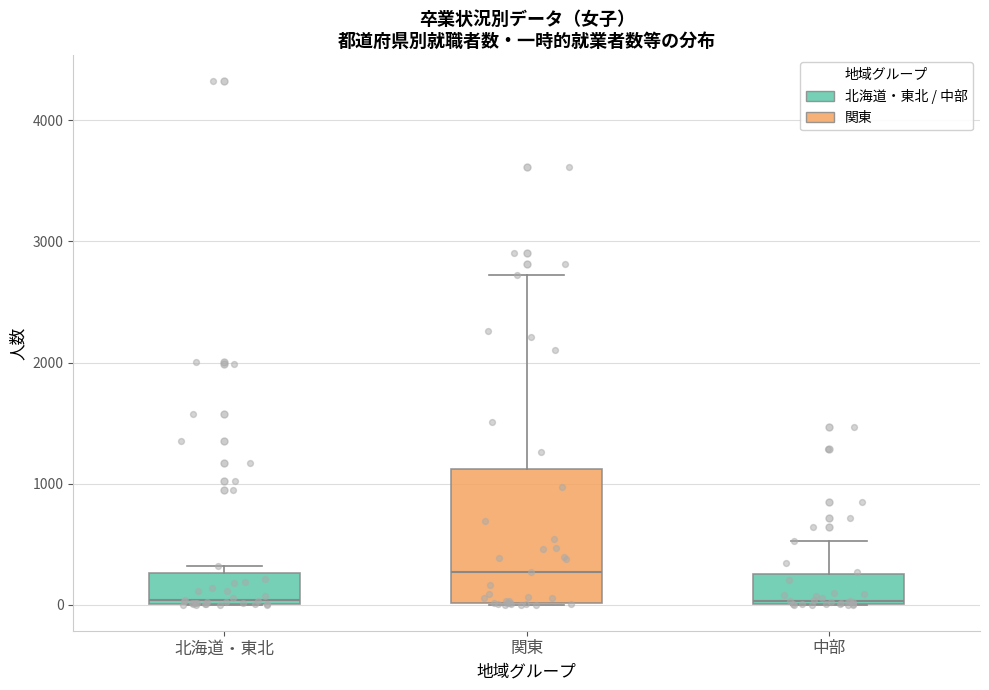

Reading left to right, read every box against the y-axis: the position of its median line, the range the box covers, and the ends of its whiskers. The values are not printed on the chart, so give them approximately, as read against the axis.

北海道・東北: median 0, box 0 to 300, whiskers 0 to 300 (just above the box's upper edge)
関東: median 300, box 0 to 1100, whiskers 0 to 2700
中部: median 0, box 0 to 200, whiskers 0 to 500